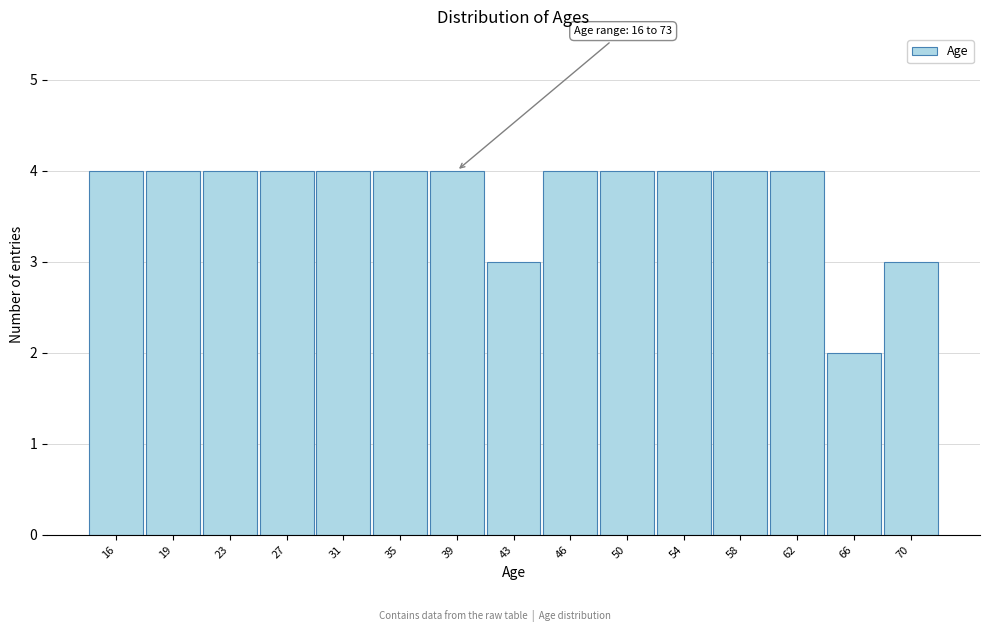

Reading left to right, transcribe all the data shown in this chart.

4	4	4	4	4	4	4	3	4	4	4	4	4	2	3